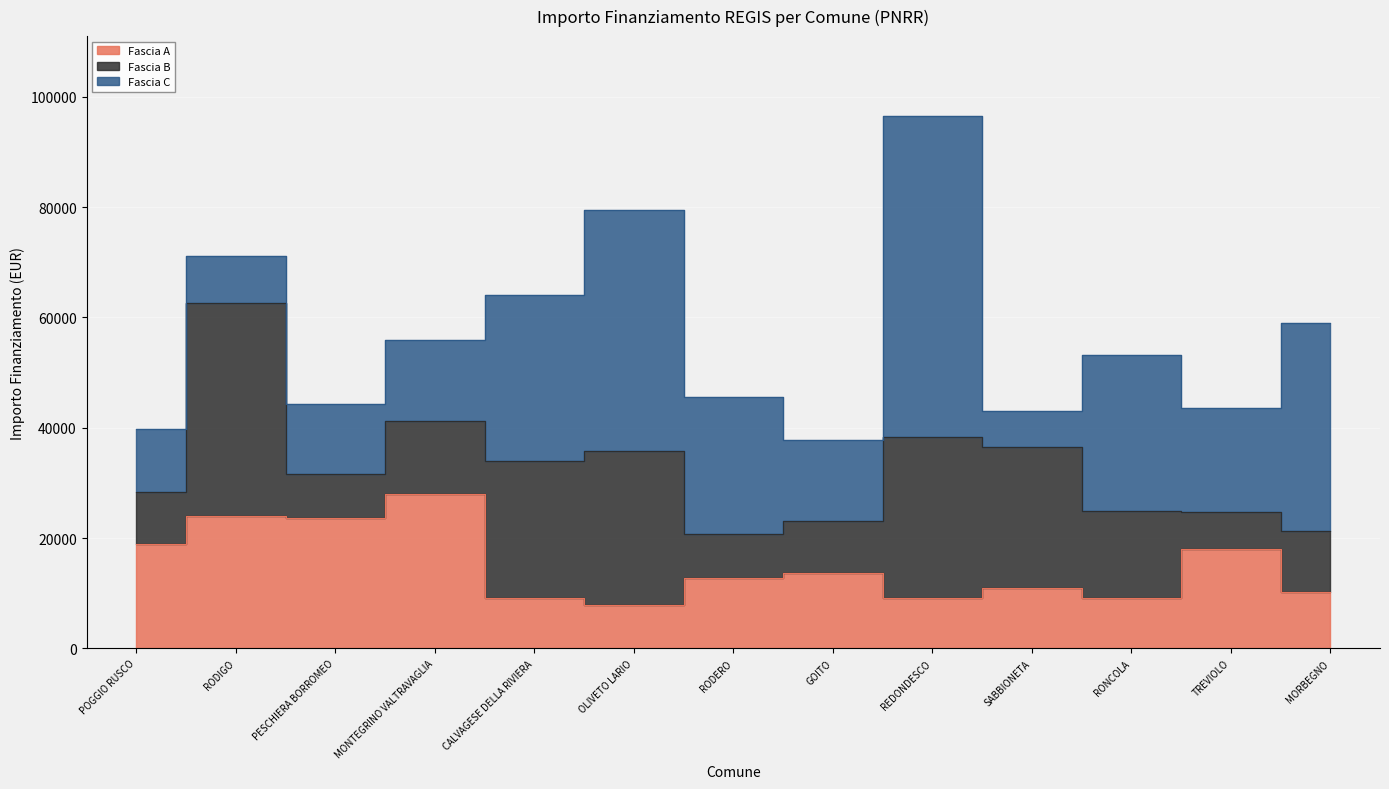

What is the difference between the Fascia A values at REDONDESCO and RODERO?

3642